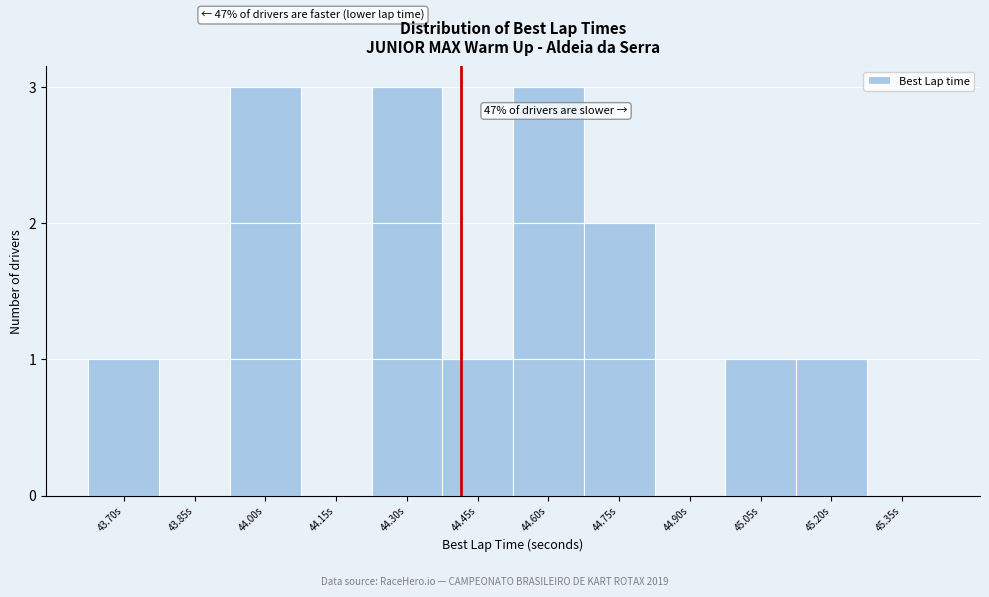

Reading left to right, extract all data points from this chart.

43.70s=1	43.85s=0	44.00s=3	44.15s=0	44.30s=3	44.45s=1	44.60s=3	44.75s=2	44.90s=0	45.05s=1	45.20s=1	45.35s=0